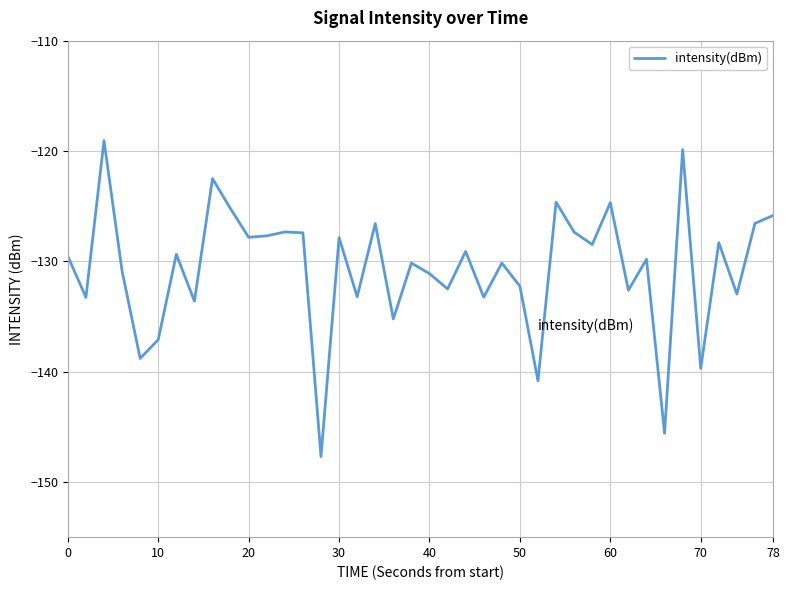

What is the smallest value displayed?

-147.7